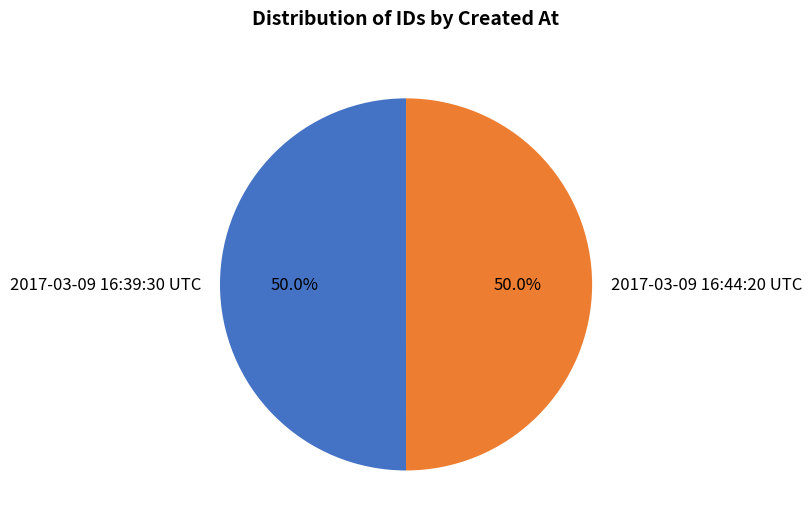

To the nearest percent, what portion does 2017-03-09 16:39:30 UTC represent?

50%